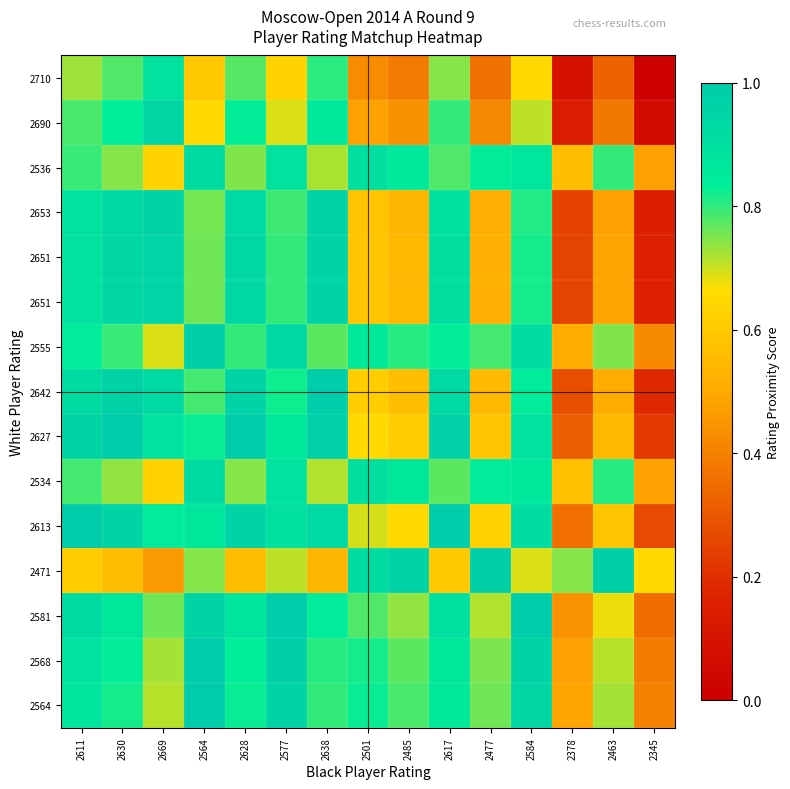

Which has a higher value, 2584 or 2477?

2584